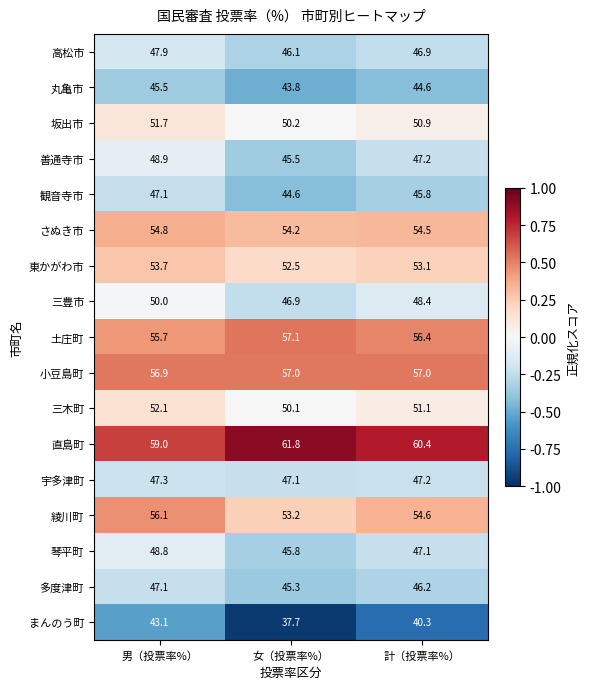

What is the greatest value displayed?

61.8